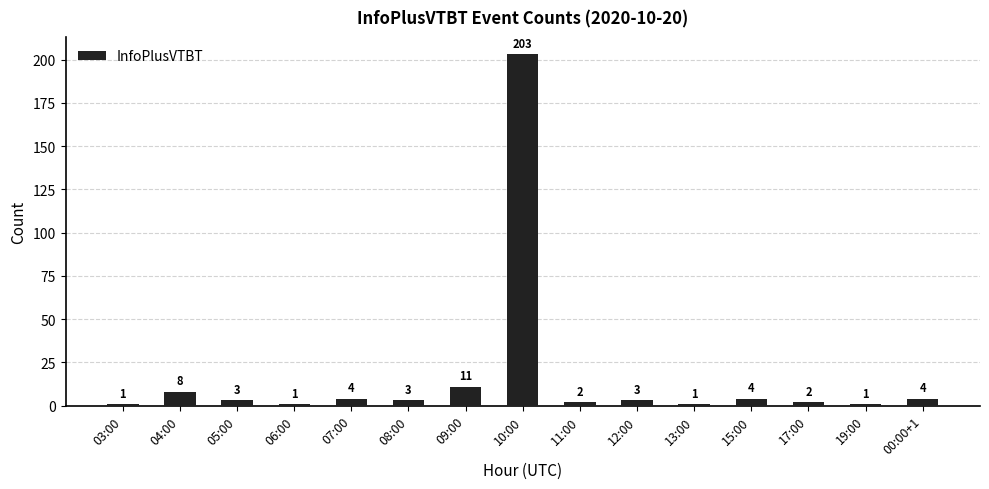

What is the change in value from 04:00 to 10:00?

+195